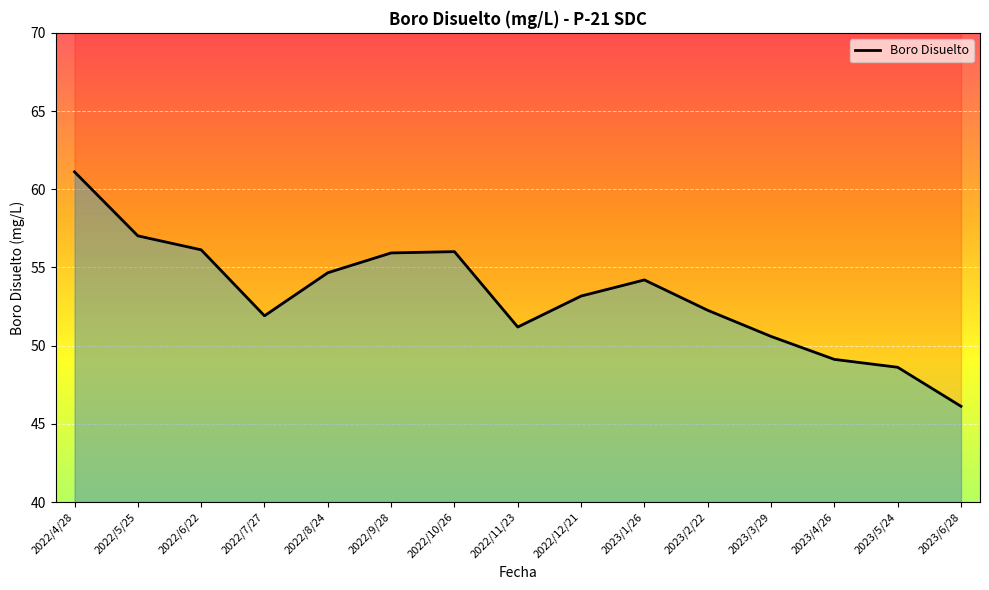

Reading left to right, list all the values displayed in this chart.

2022/4/28=61.1	2022/5/25=57.0	2022/6/22=56.1	2022/7/27=51.9	2022/8/24=54.7	2022/9/28=55.9	2022/10/26=56.0	2022/11/23=51.2	2022/12/21=53.2	2023/1/26=54.2	2023/2/22=52.3	2023/3/29=50.6	2023/4/26=49.1	2023/5/24=48.6	2023/6/28=46.1